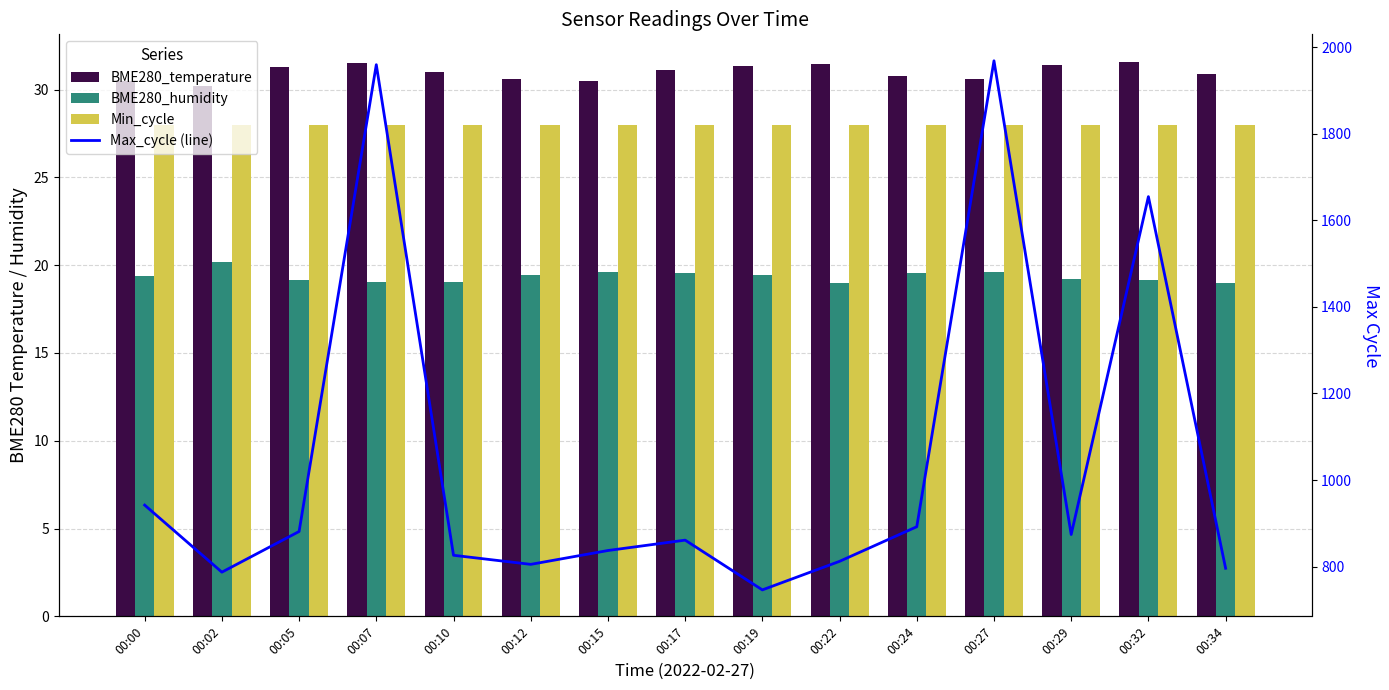

Is the value of BME280_humidity at 00:27 greater than the value of Max_cycle (line) at 00:05?

No